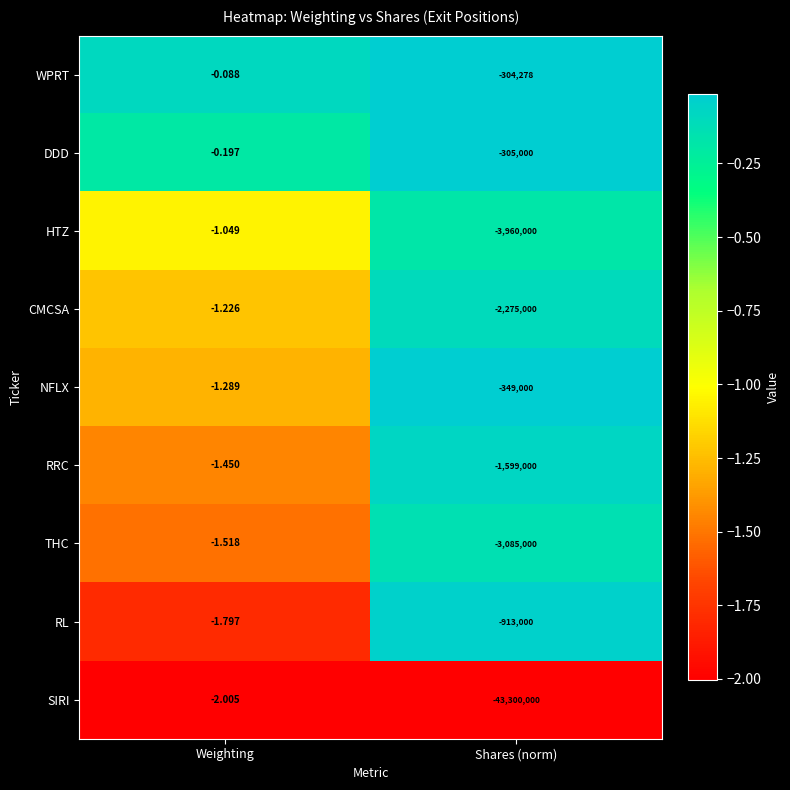

Where is DDD nearest to the value -152500?

Weighting